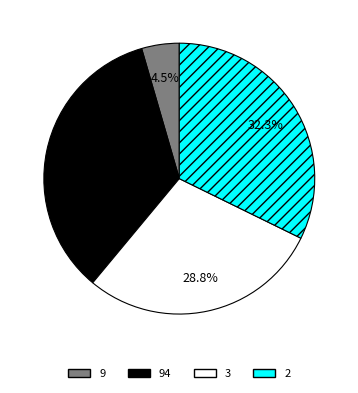

Is there a majority slice in this chart?

No